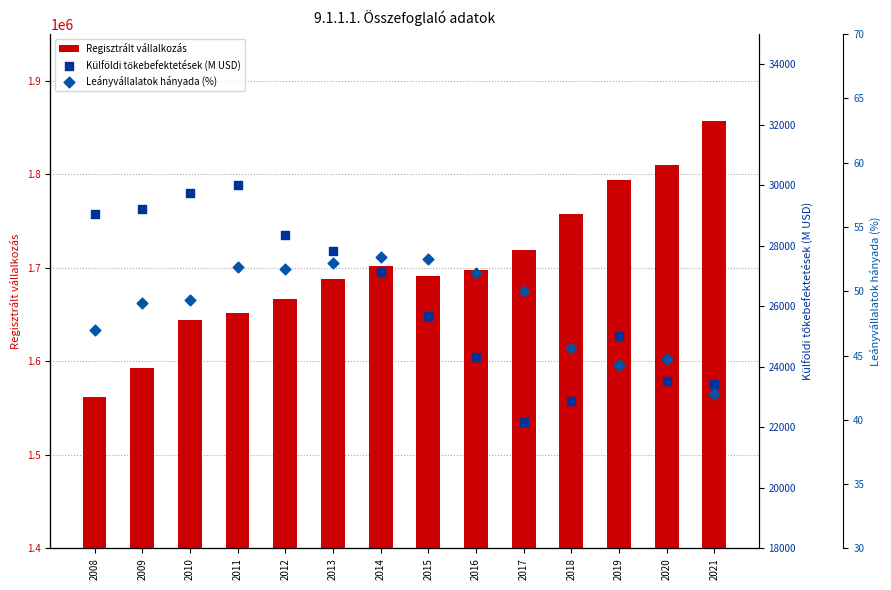

Is the value of Leányvállalatok hányada (%) at 2016 greater than the value of Külföldi tőkebefektetések (M USD) at 2019?

No